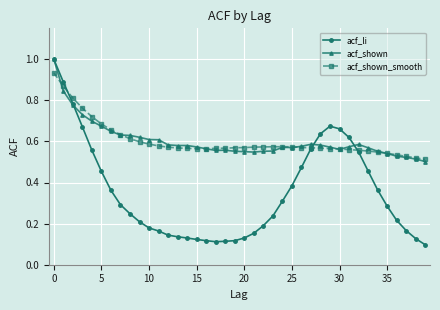

What is the maximum value shown in the chart?

1.0